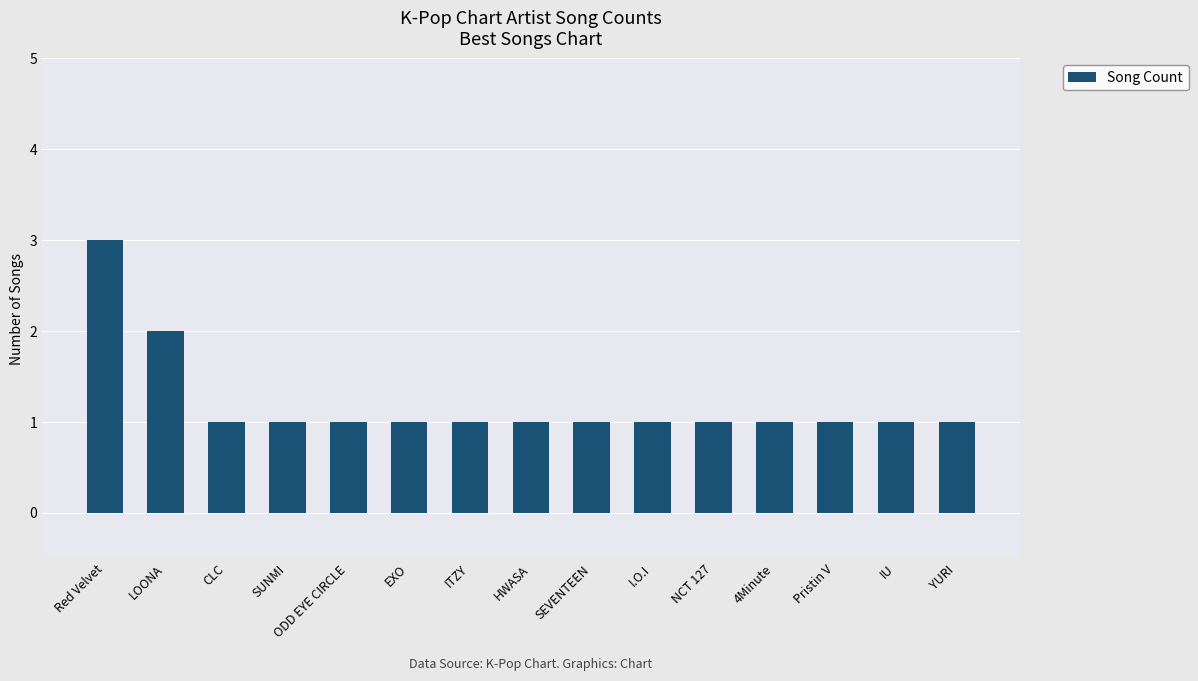

Read the value at NCT 127.

1